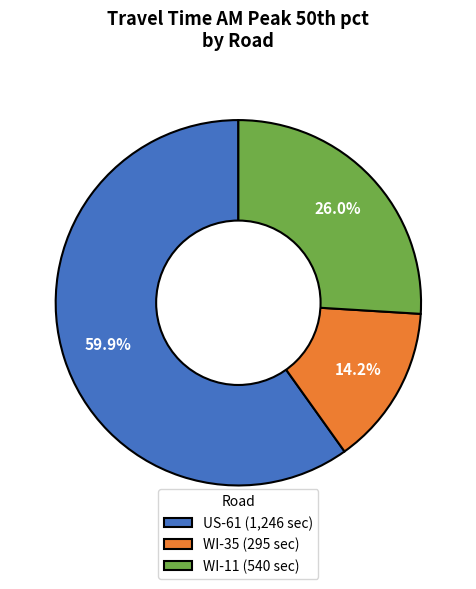

To the nearest percent, what is the combined percentage of WI-11 and WI-35?

40%